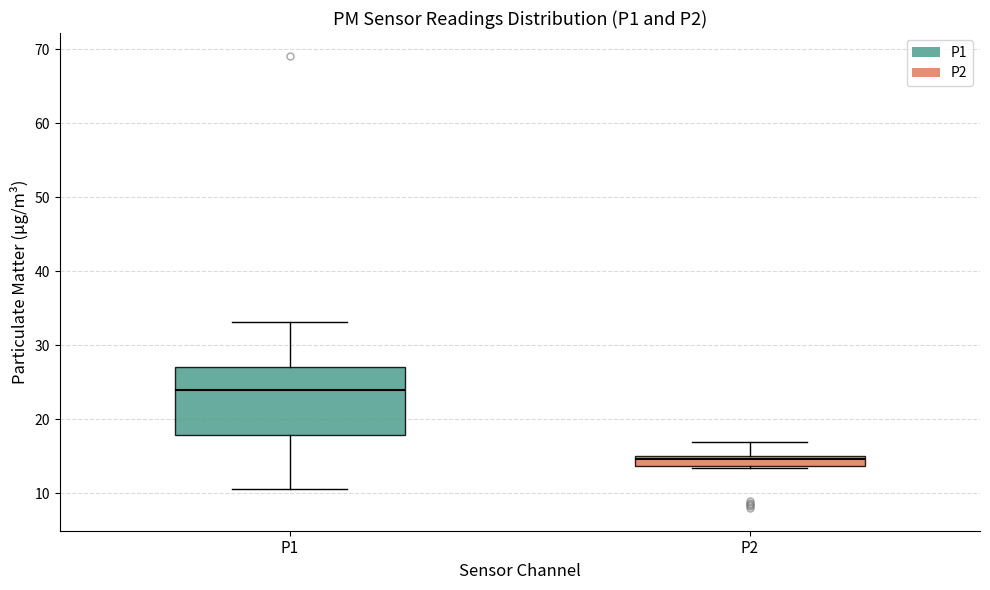

Which box's median line is the lowest?

P2